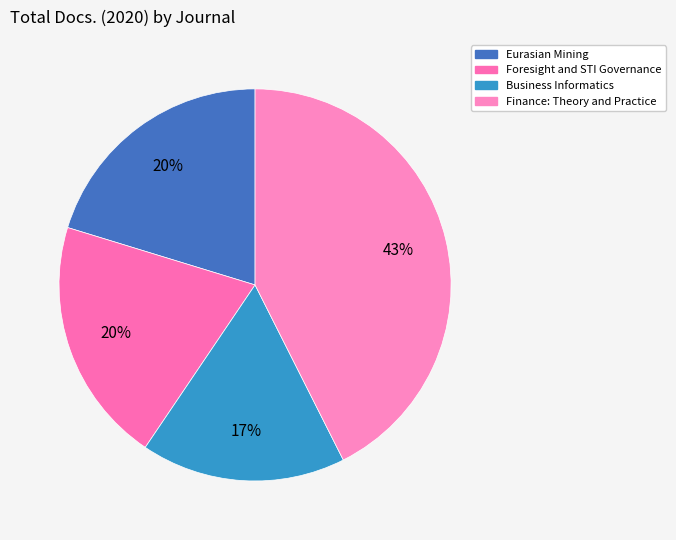

Rank the categories by value from highest to lowest.

Finance: Theory and Practice, Eurasian Mining, Foresight and STI Governance, Business Informatics